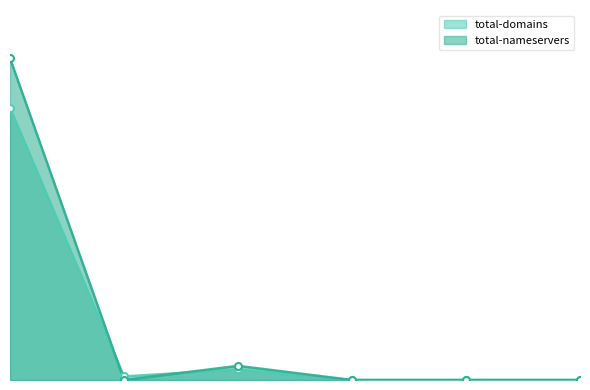

What is the greatest value displayed?

91